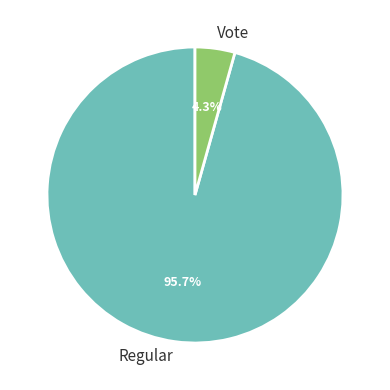

Which slice is the smallest?

Vote